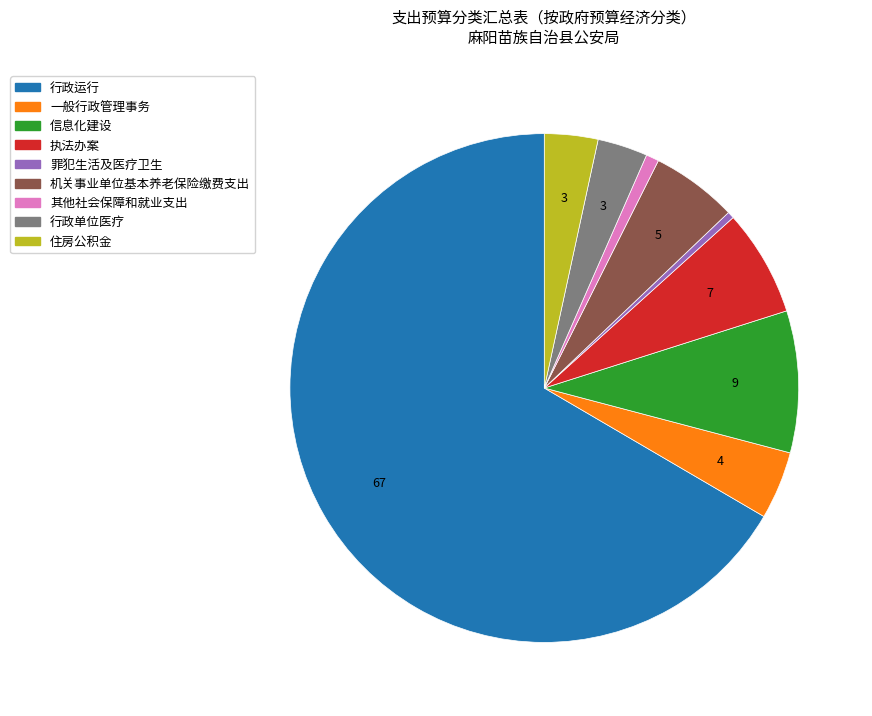

Which slice is the largest?

行政运行